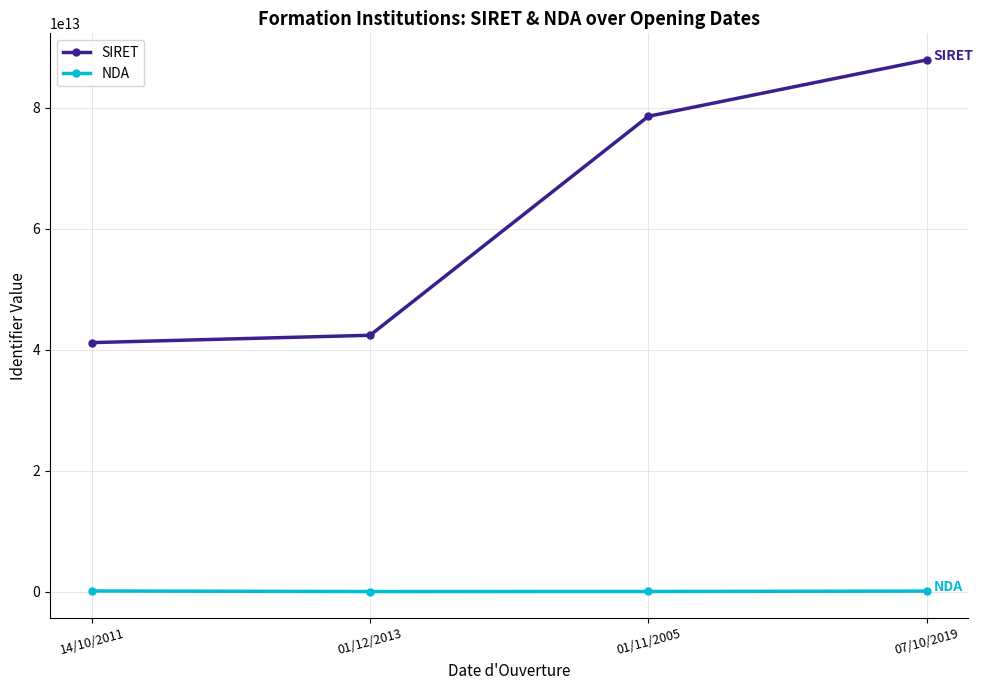

Which series has the largest range (max minus min)?

SIRET